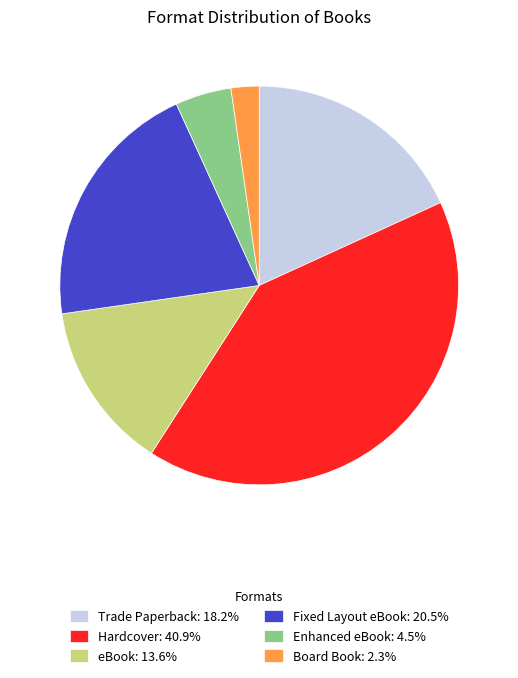

Approximately how many times larger is the value at Enhanced eBook: 4.5% compared to Board Book: 2.3%?

2.0